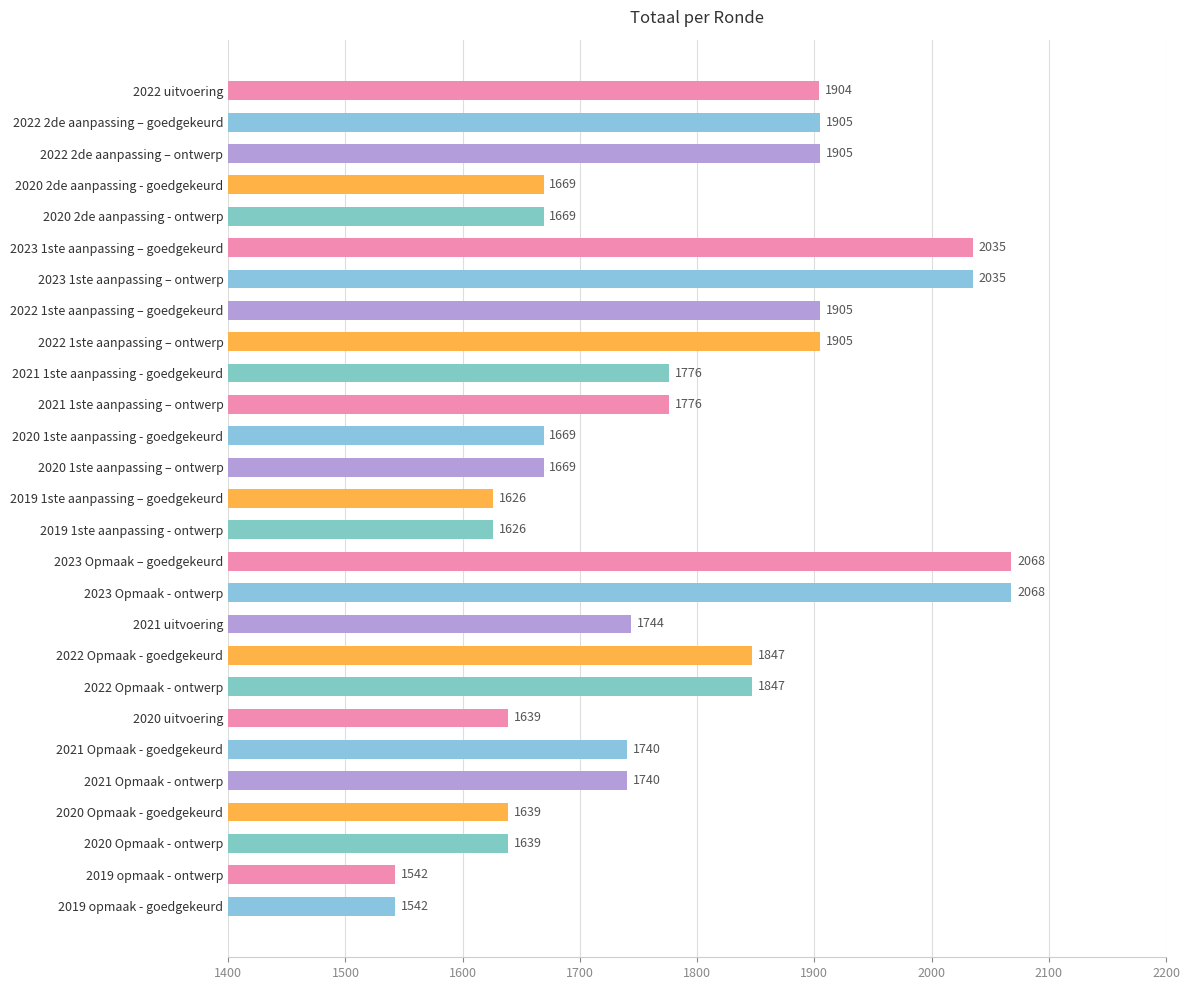

What is the label of the 11th bar from the top?

2021 1ste aanpassing – ontwerp